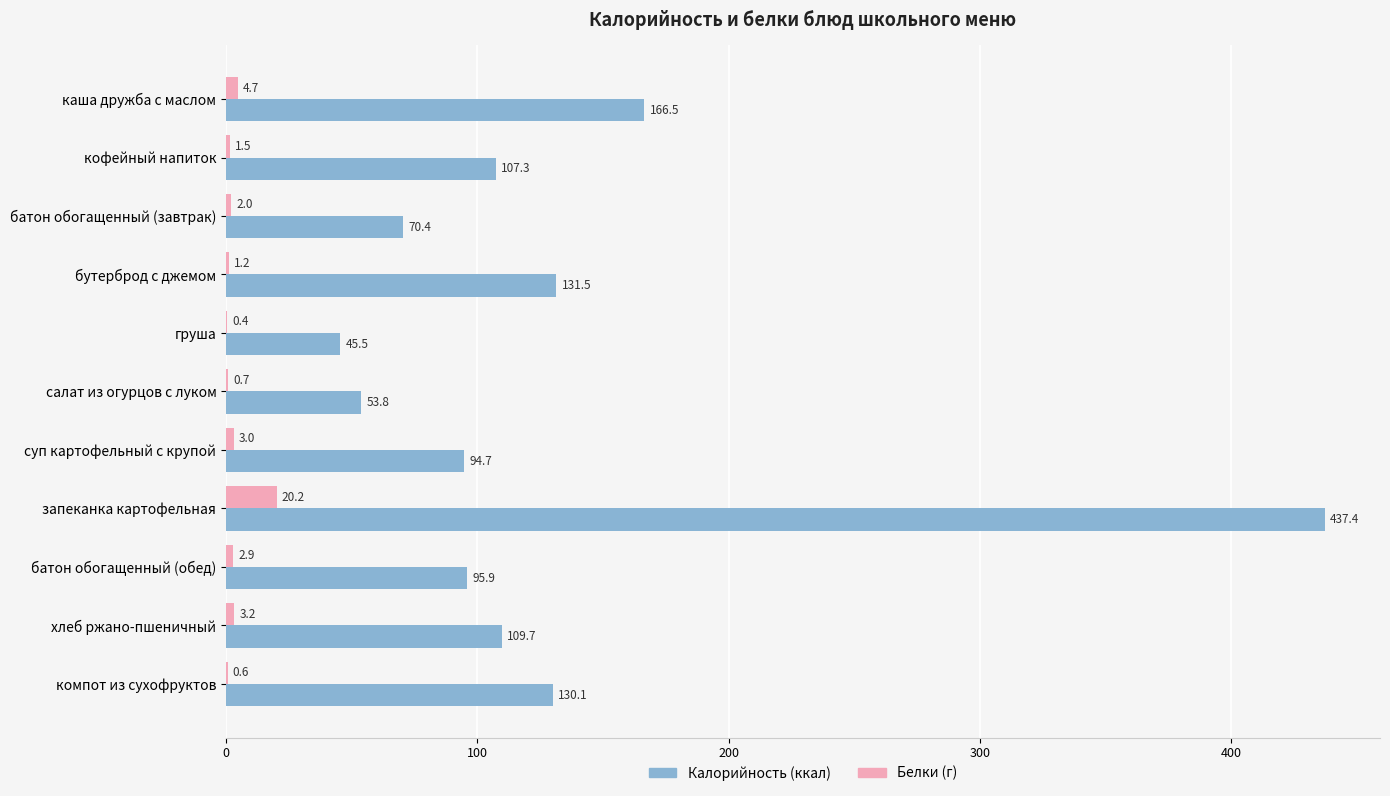

What is the greatest value displayed?

437.4